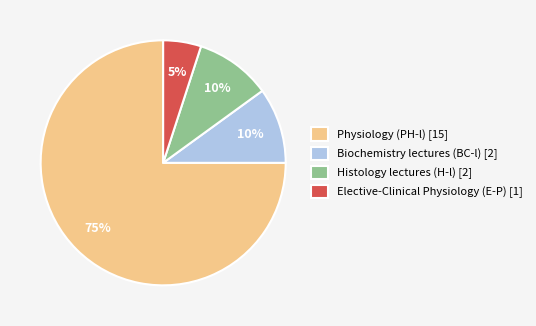

To the nearest percent, what is the difference between the Biochemistry lectures (BC-l) [2] and Physiology (PH-l) [15] slice percentages?

65%